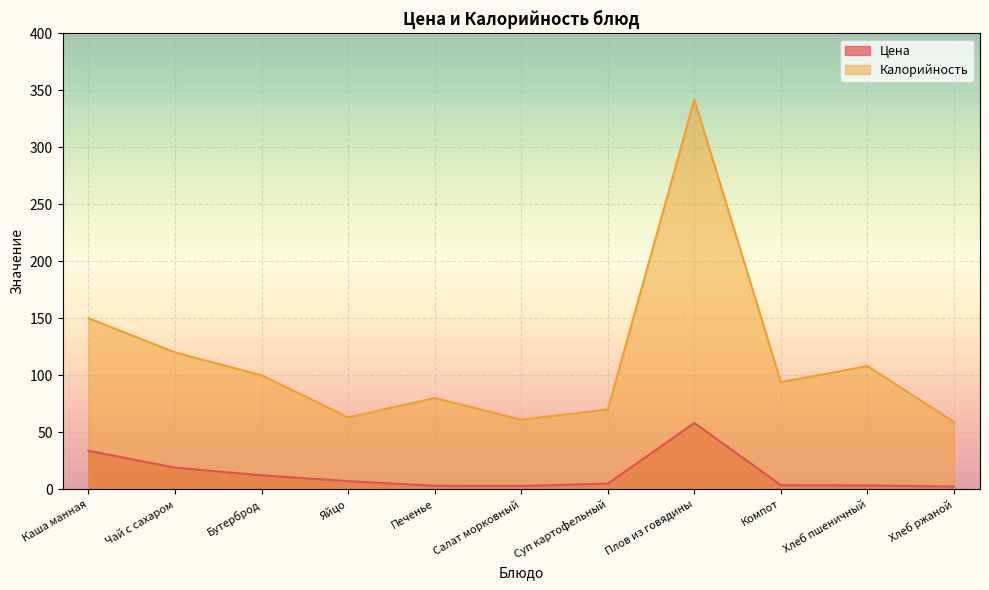

How many lines are shown in the chart?

2